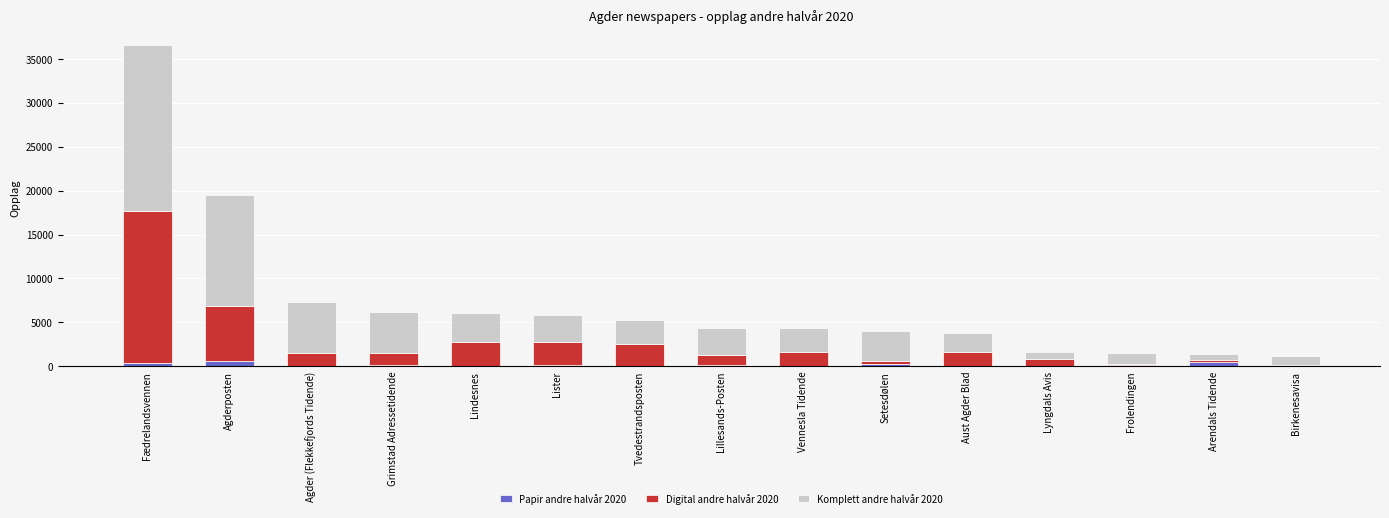

At which category is the sum across all series the highest?

Fædrelandsvennen